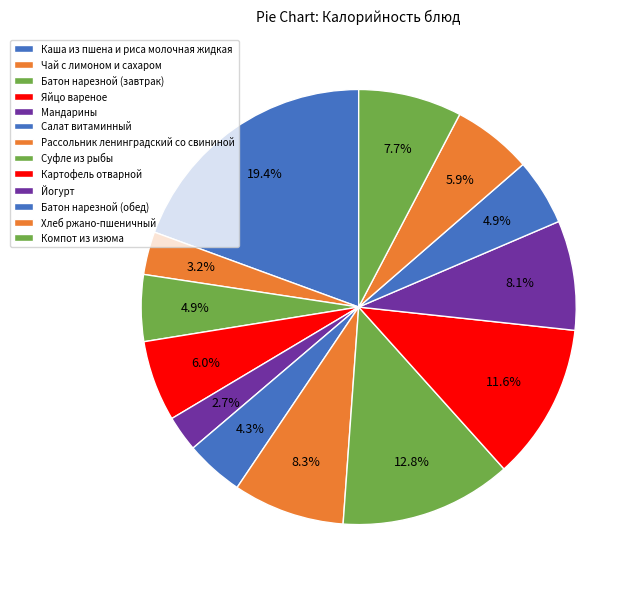

How many slices are in this pie chart?

13